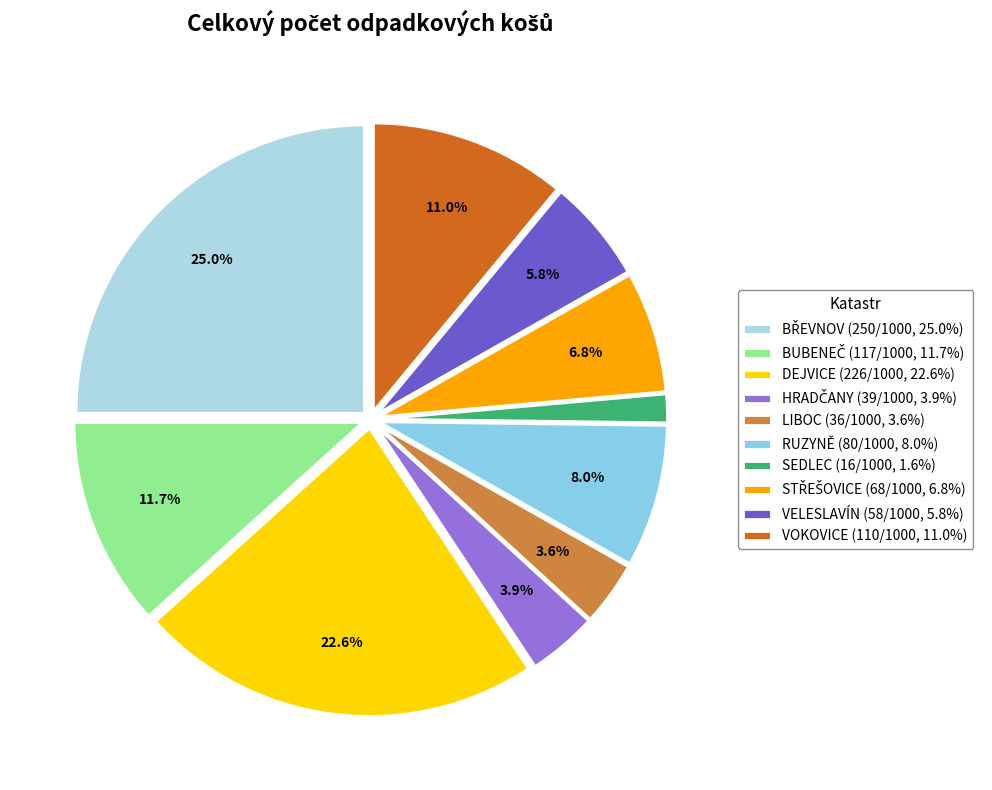

Is LIBOC the majority of the pie?

No